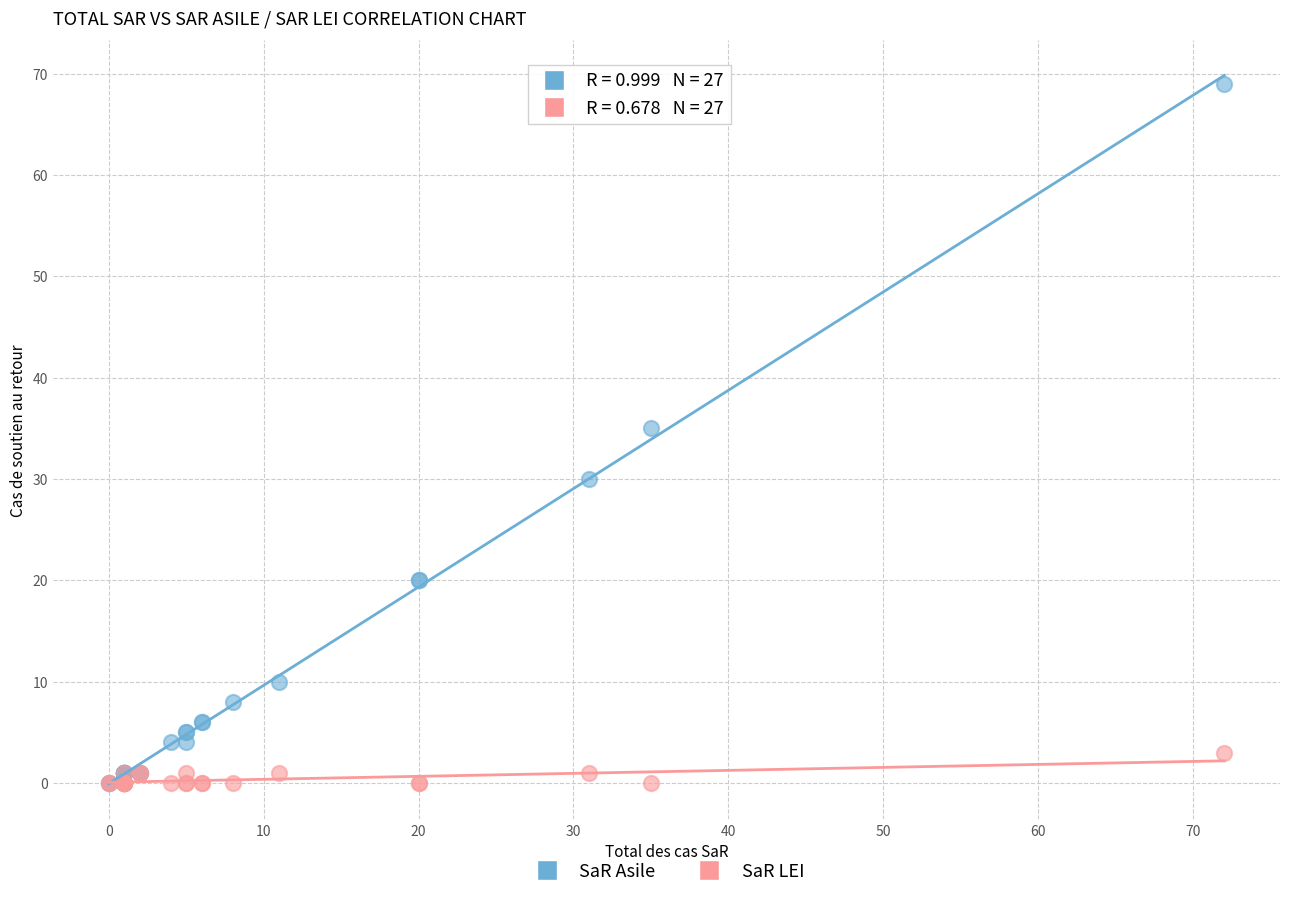

In the SaR Asile series, what Y value is closest to 34?

35